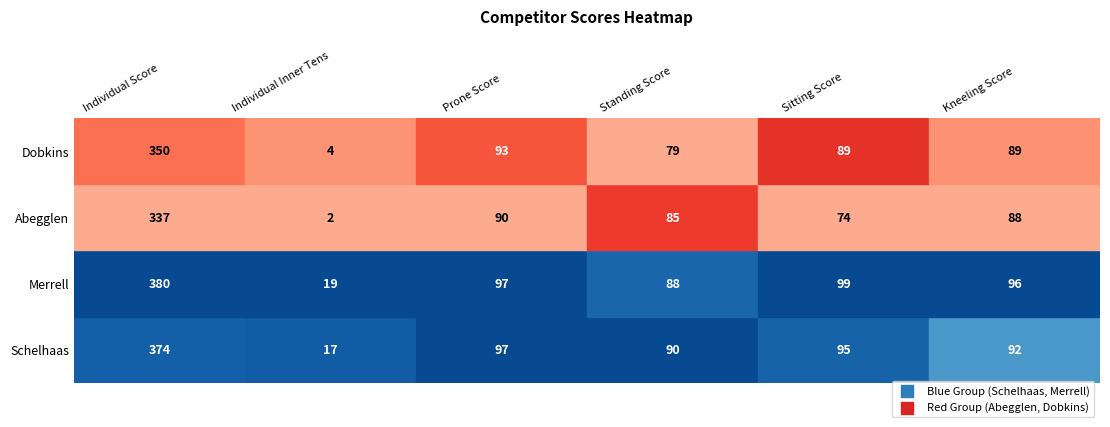

What is the average value of the Dobkins series?

117